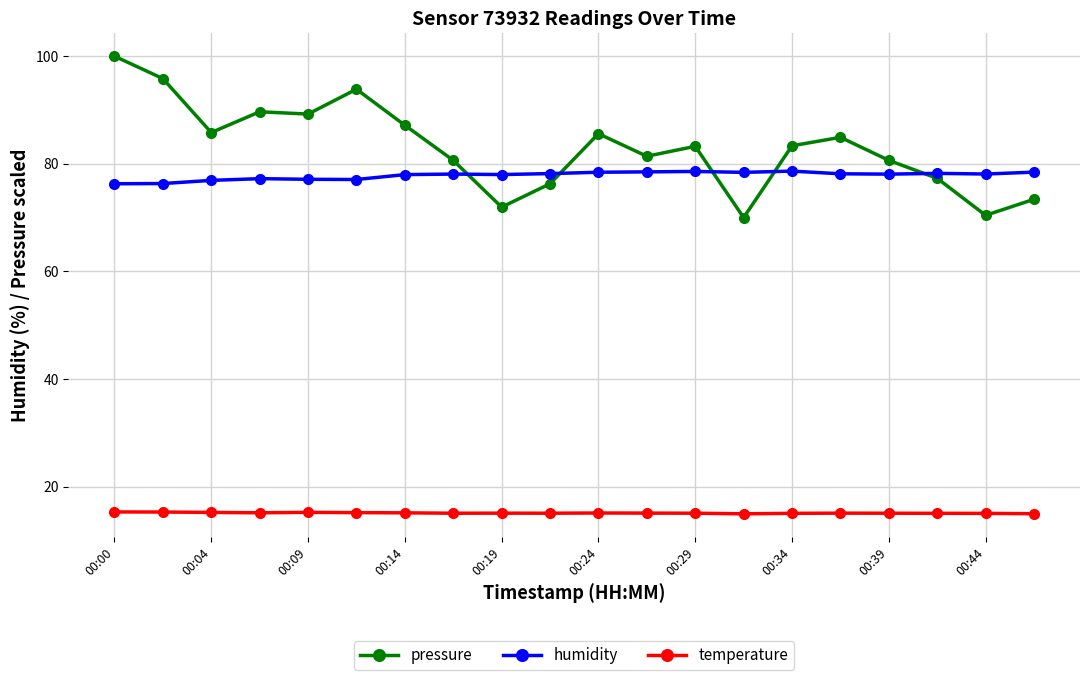

What is the difference between the maximum and second lowest values in the temperature series?

0.3